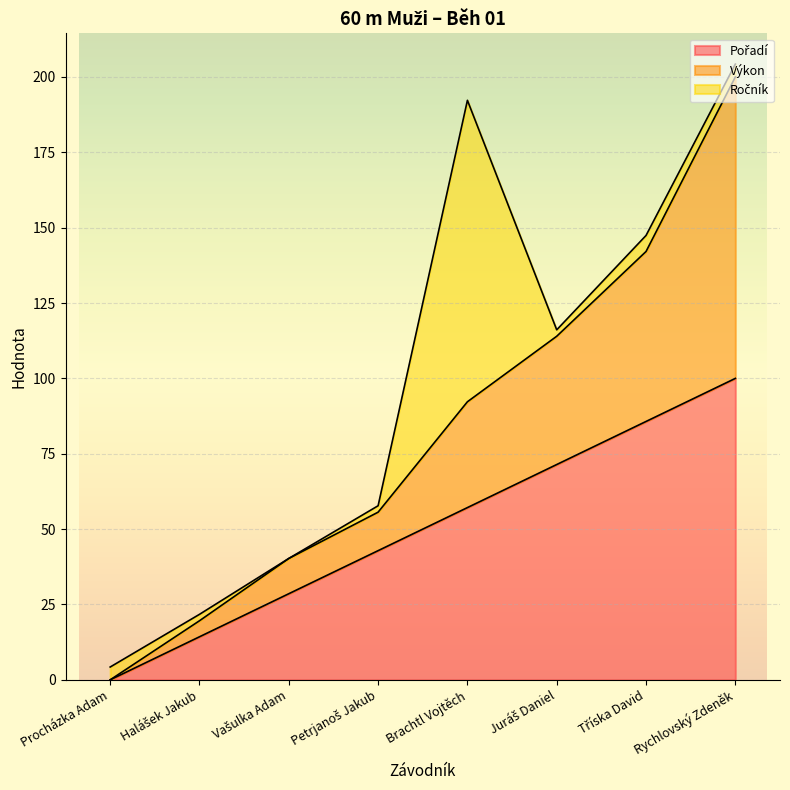

How many categories are shown in the chart?

8